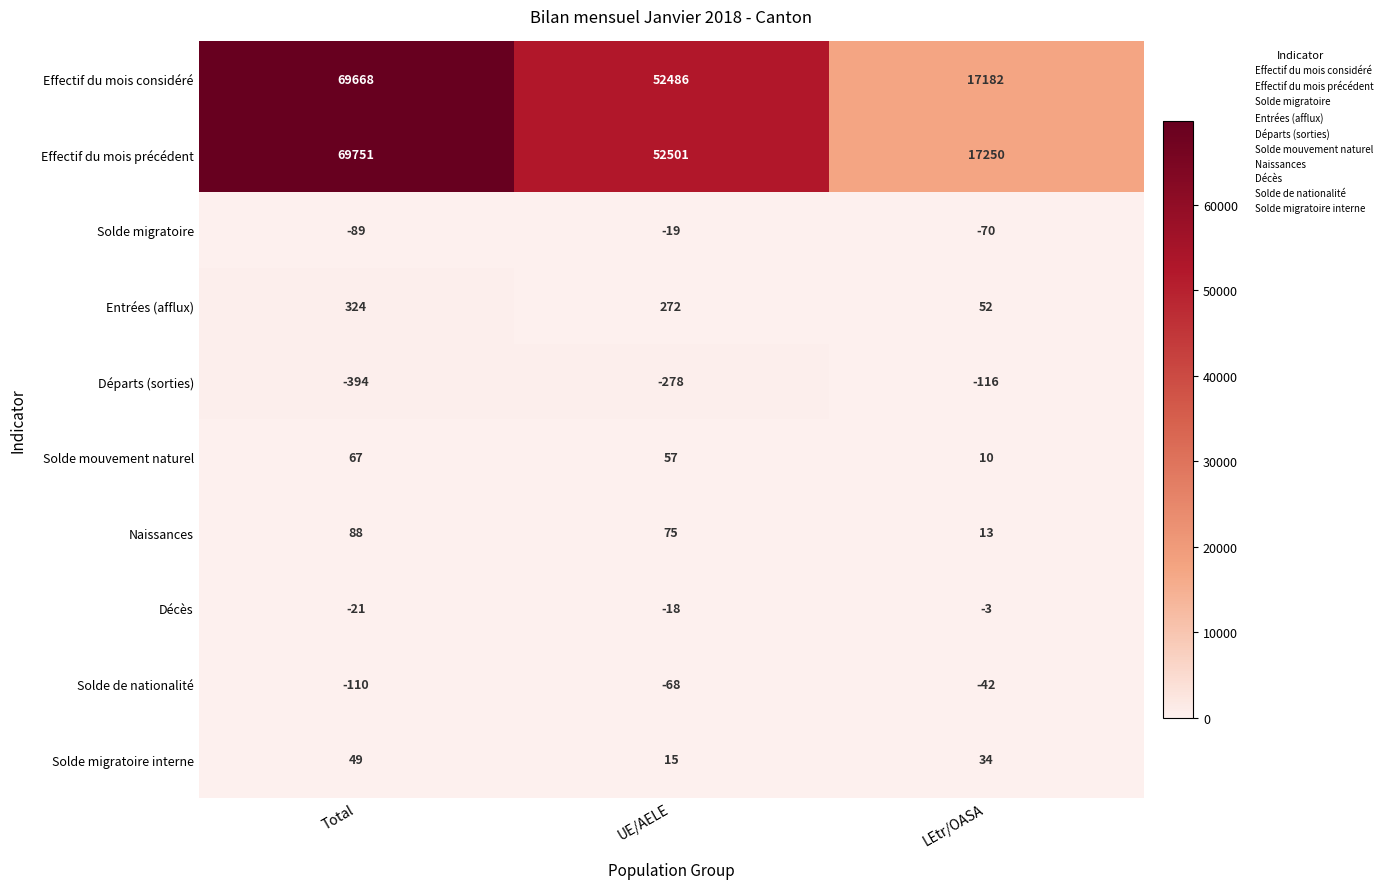

What is the spread (max minus min) of values at LEtr/OASA?

17366